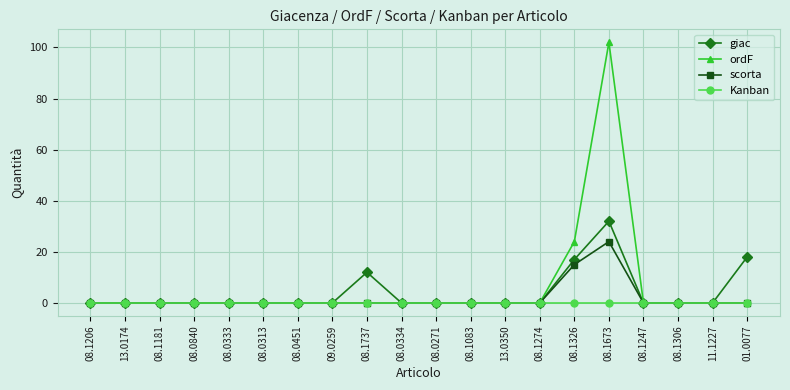

What is the difference between the second highest and minimum values in the ordF series?

24